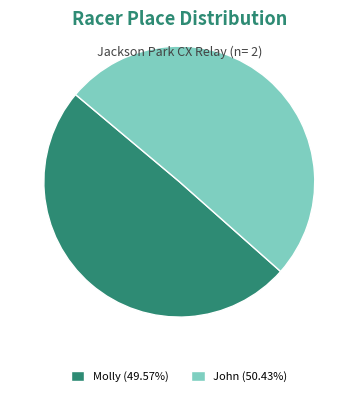

What is the smallest slice in the pie chart?

Molly